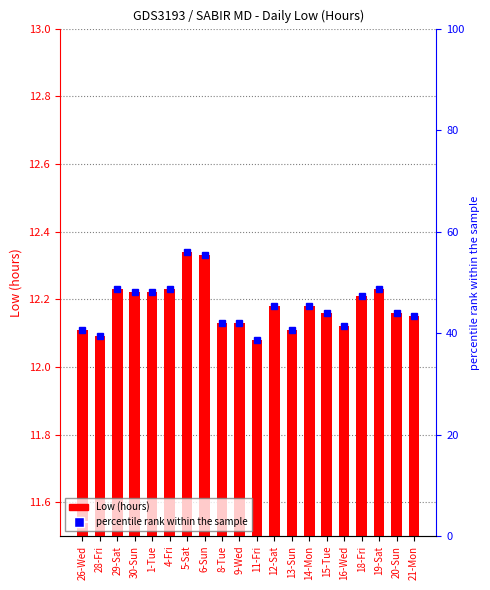

Approximately how many times larger is the value at 21-Mon compared to 15-Tue?

1.0